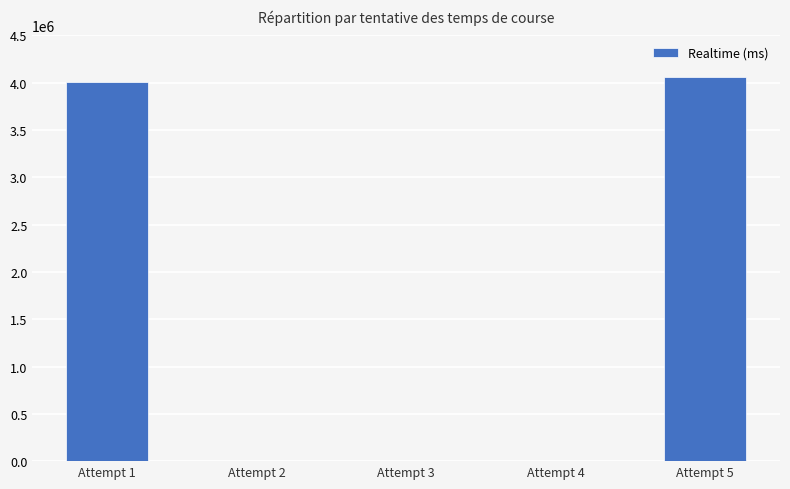

What is the ratio of the value at Attempt 1 to the value at Attempt 5?

1.0